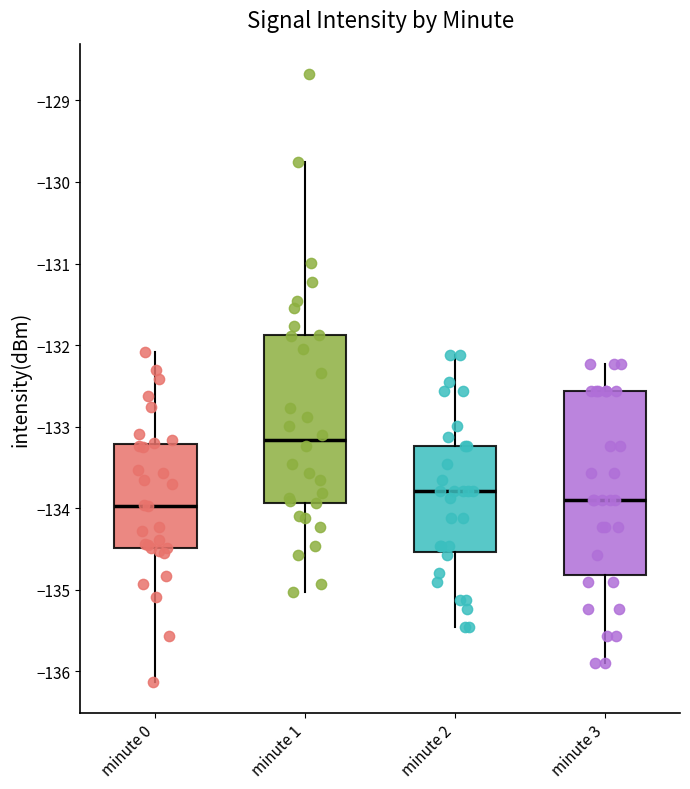

Where does the median line of the box for minute 2 sit on the y-axis? The values are not printed on the chart, so give them approximately, as read against the axis.

-133.8